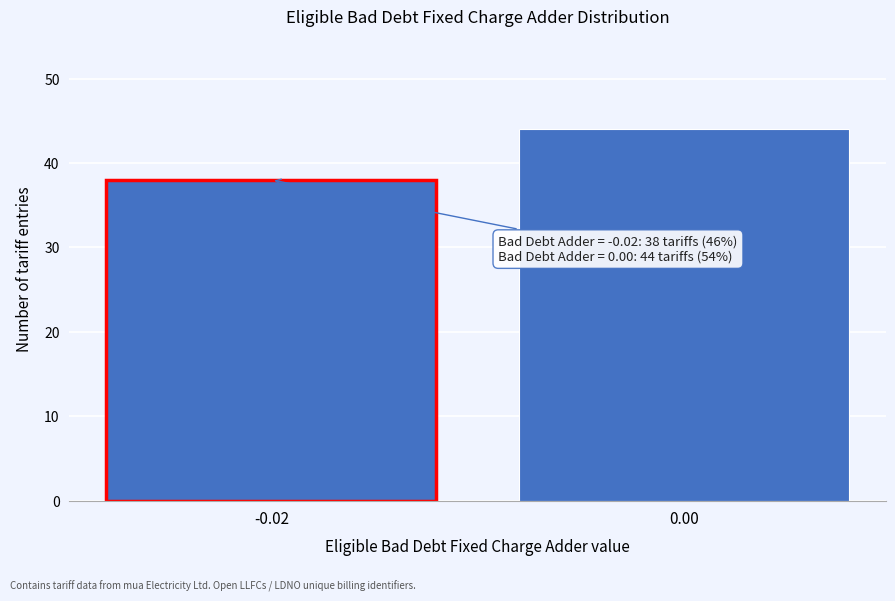

Reading left to right, extract all data points from this chart.

-0.02=38	0.00=44